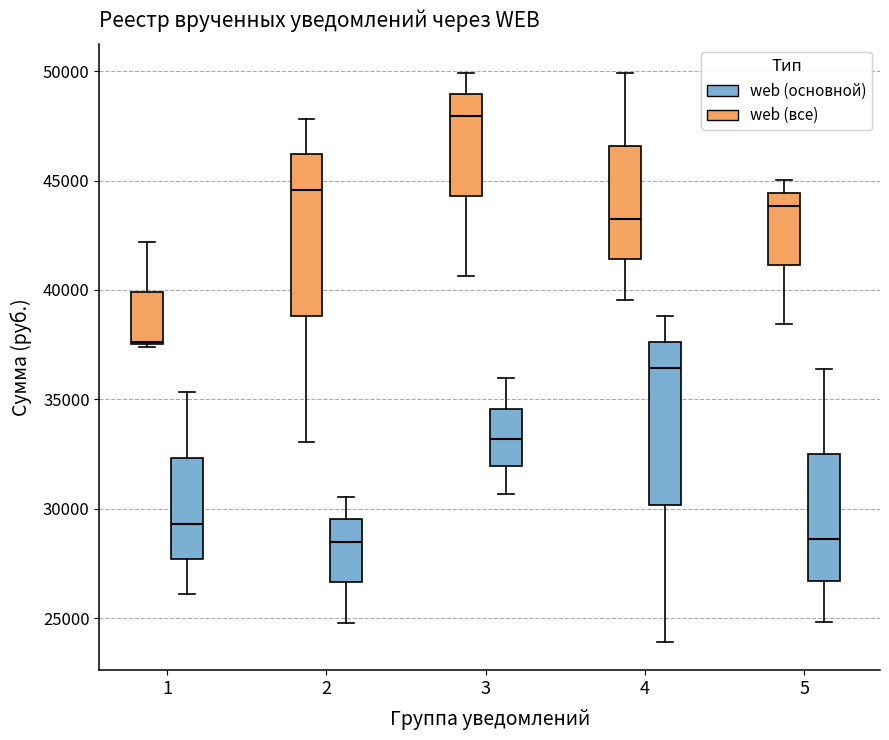

Reading left to right, read every box against the y-axis: the position of its median line, the range the box covers, and the ends of its whiskers. The values are not printed on the chart, so give them approximately, as read against the axis.

1 (web (все)): median 37500, box 37500 to 40000, whiskers 37500 to 42000
1 (web (основной)): median 29500, box 27500 to 32500, whiskers 26000 to 35500
2 (web (все)): median 44500, box 39000 to 46000, whiskers 33000 to 48000
2 (web (основной)): median 28500, box 26500 to 29500, whiskers 25000 to 30500
3 (web (все)): median 48000, box 44500 to 49000, whiskers 40500 to 50000
3 (web (основной)): median 33000, box 32000 to 34500, whiskers 30500 to 36000
4 (web (все)): median 43500, box 41500 to 46500, whiskers 39500 to 50000
4 (web (основной)): median 36500, box 30000 to 37500, whiskers 24000 to 39000
5 (web (все)): median 44000, box 41000 to 44500, whiskers 38500 to 45000
5 (web (основной)): median 28500, box 26500 to 32500, whiskers 25000 to 36500